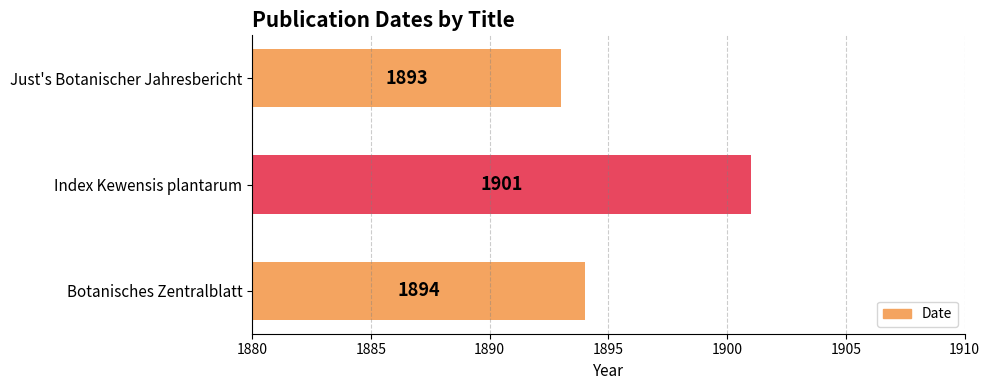

What is the difference between the maximum and minimum values?

8